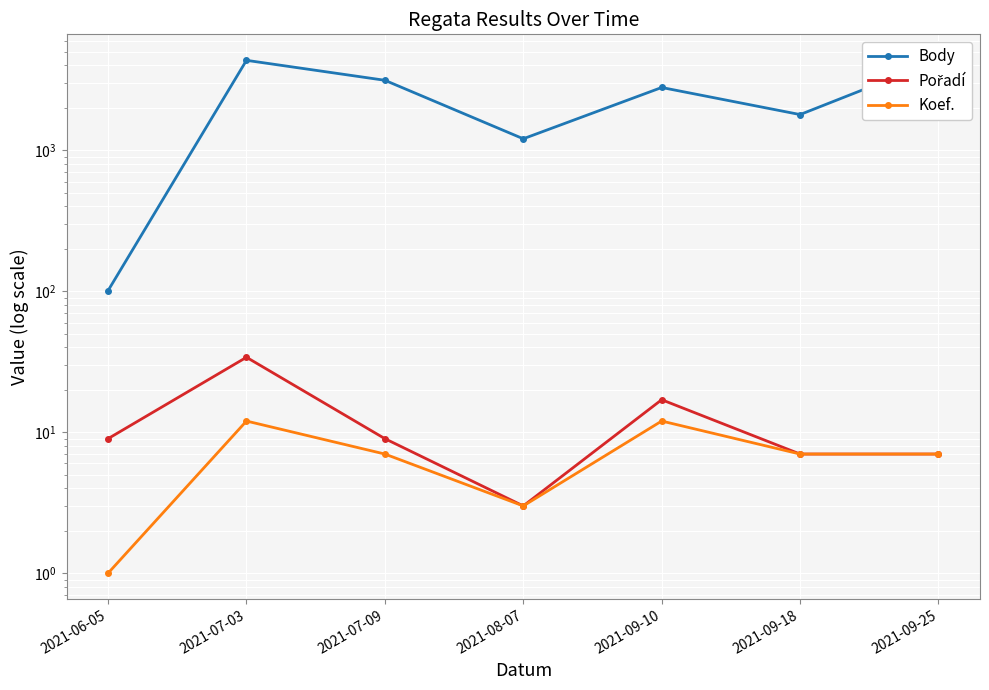

The value of Pořadí at 2021-09-25 is 5. True or false?

False